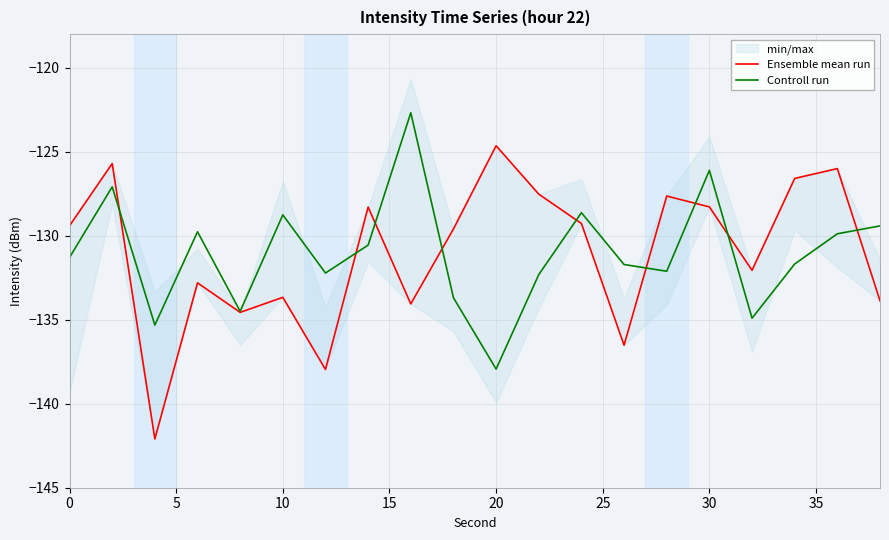

Is it true that Controll run equals -137.9 at 20?

True